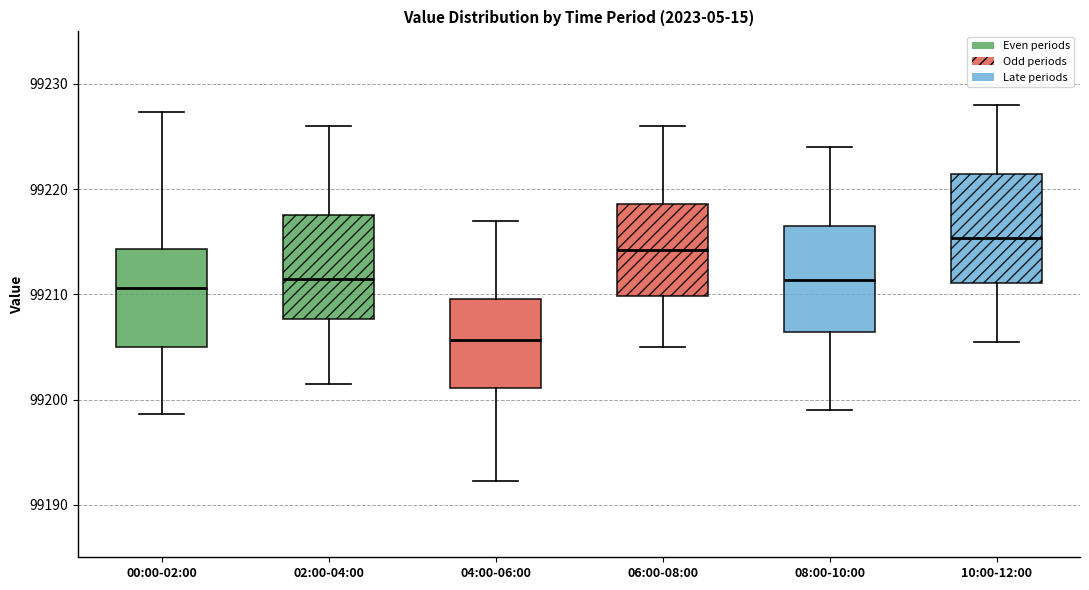

Which box's median line is the highest?

10:00-12:00